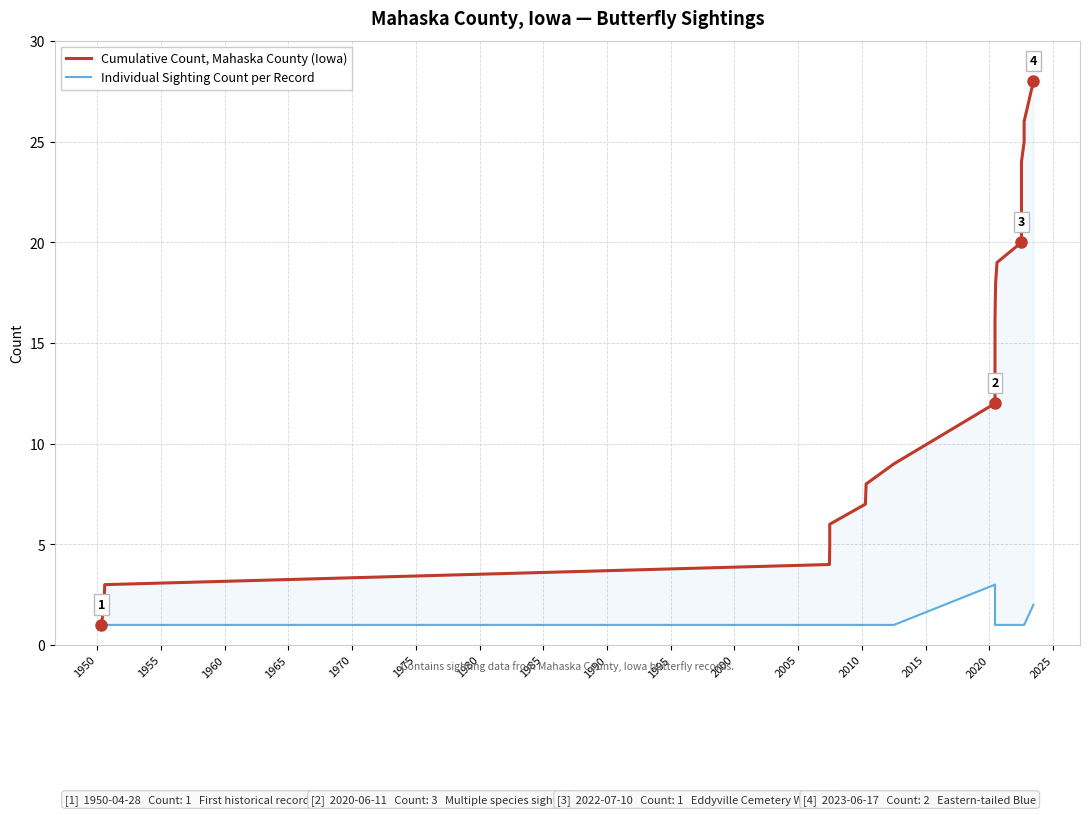

How many data points in Cumulative Count, Mahaska County (Iowa) are above 16?

11